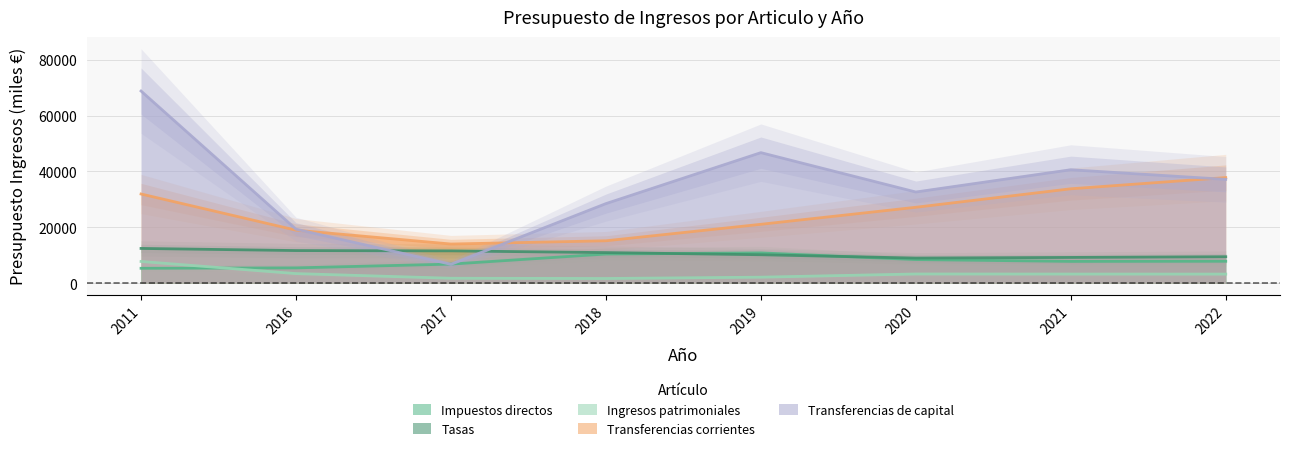

What is the highest value of the Presupuesto Ingresos - Transferencias corrientes series?

38786.6